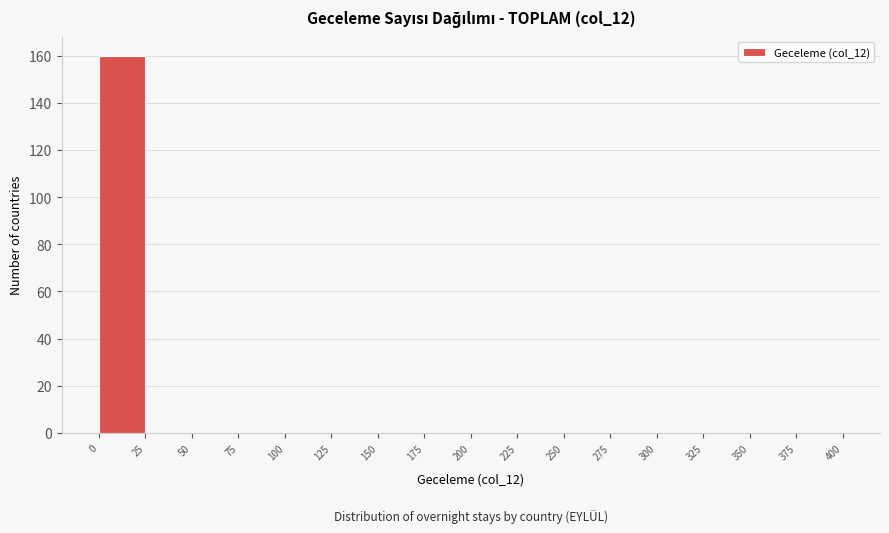

Reading left to right, transcribe this chart: for each bar, give the range it covers on the x-axis and its height. The values are not printed on the chart, so give them approximately, as read against the axis.

0 to 25: 160
25 to 50: 0
50 to 75: 0
75 to 100: 0
100 to 125: 0
125 to 150: 0
150 to 175: 0
175 to 200: 0
200 to 225: 0
225 to 250: 0
250 to 275: 0
275 to 300: 0
300 to 325: 0
325 to 350: 0
350 to 375: 0
375 to 400: 0